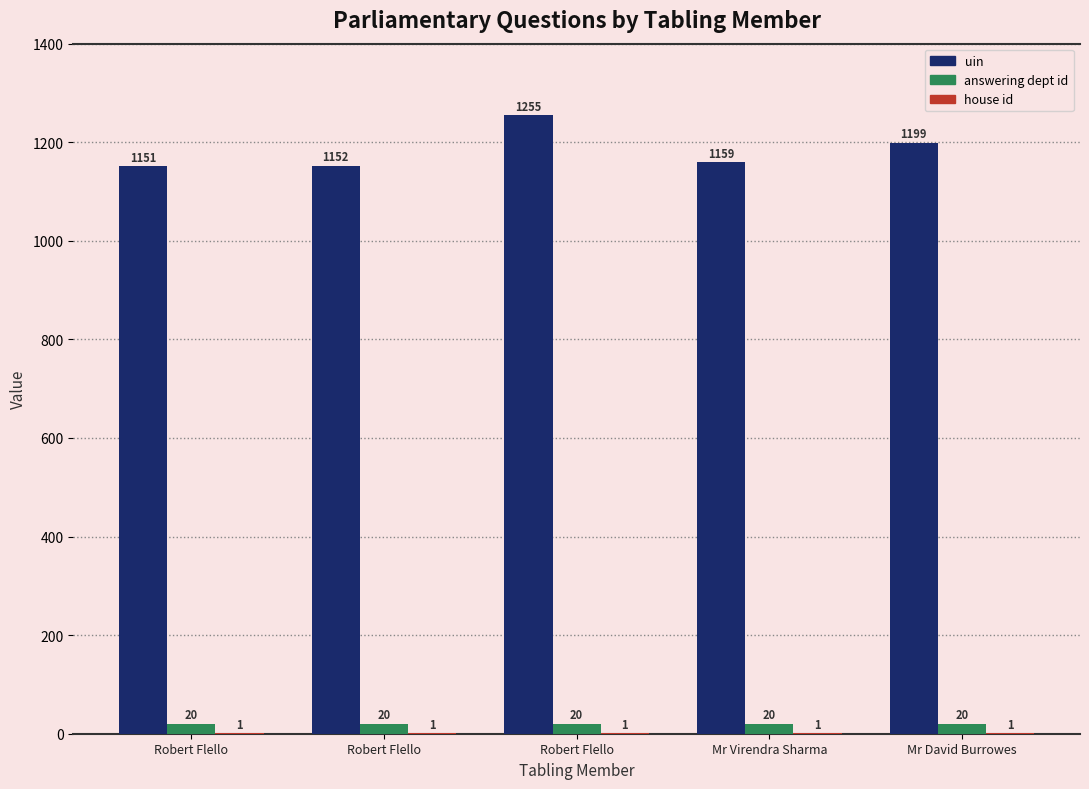

How many groups of bars are there?

5